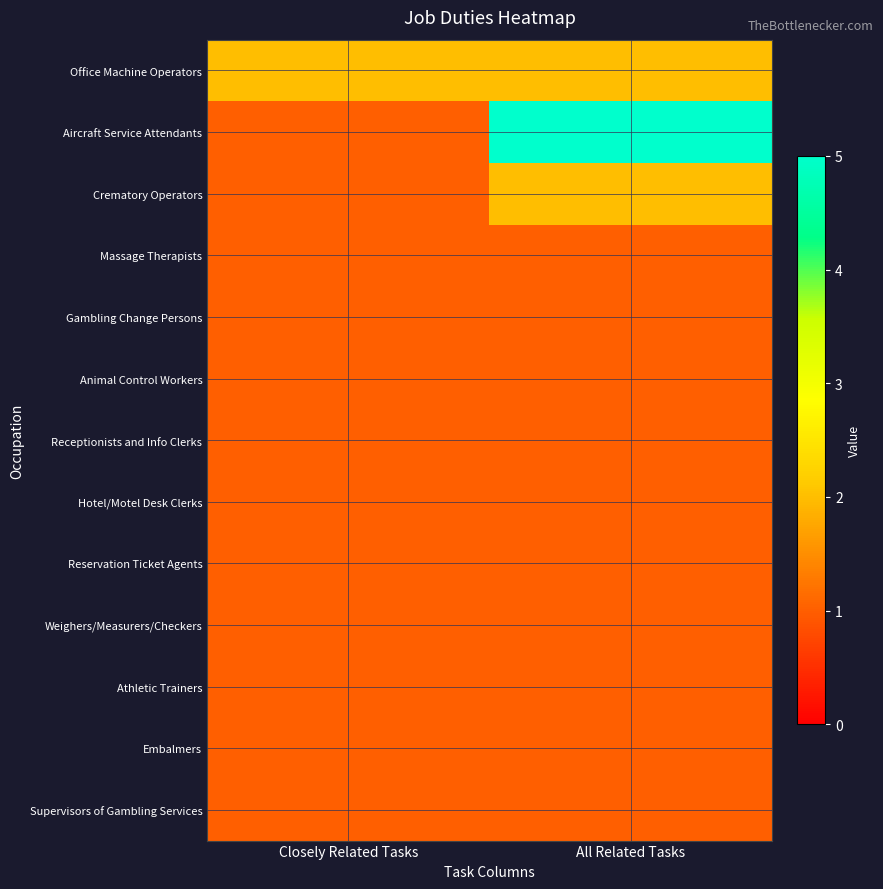

Which label corresponds to the smallest value in the chart?

Closely Related Tasks